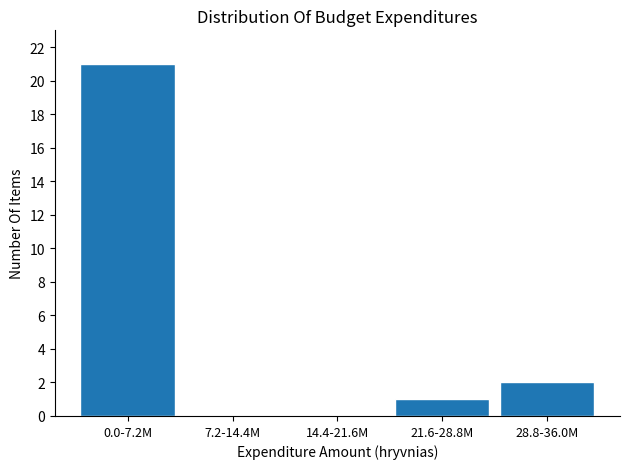

Reading left to right, transcribe all the data shown in this chart.

0.0-7.2M=21	7.2-14.4M=0	14.4-21.6M=0	21.6-28.8M=1	28.8-36.0M=2